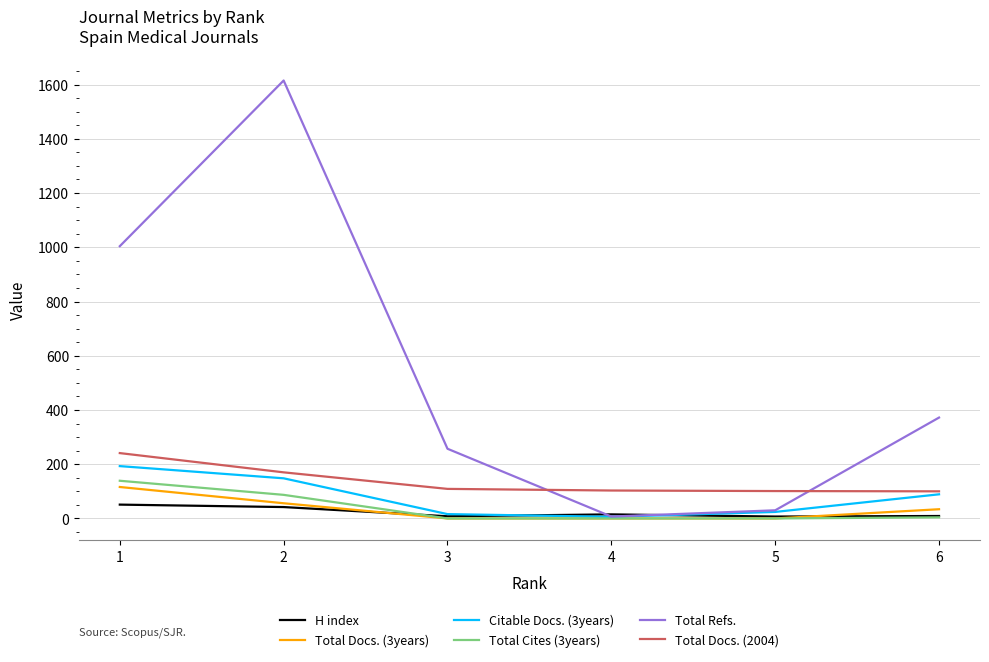

Is it true that Total Docs. (3years) equals 56 at 2?

True